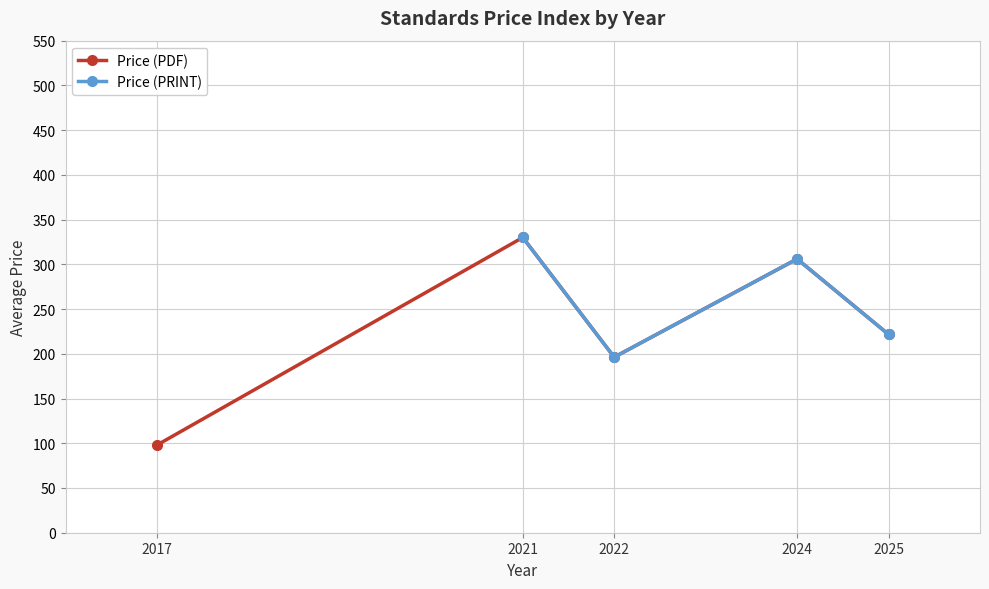

List the labels in order of Price (PDF) value, smallest first.

2017, 2022, 2025, 2024, 2021